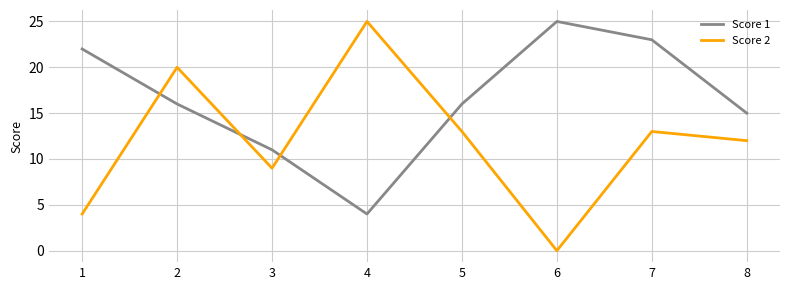

At which label is Score 2 closest to 12?

8